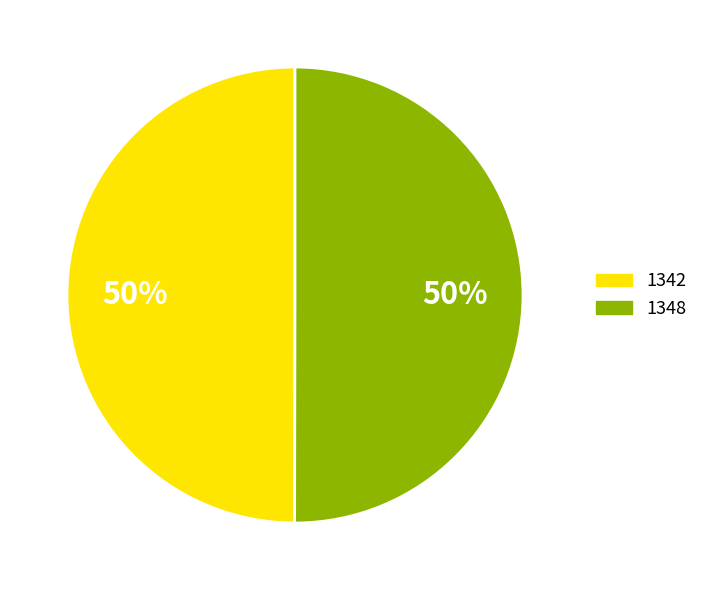

To the nearest percent, what percentage of the pie is 1342?

50%